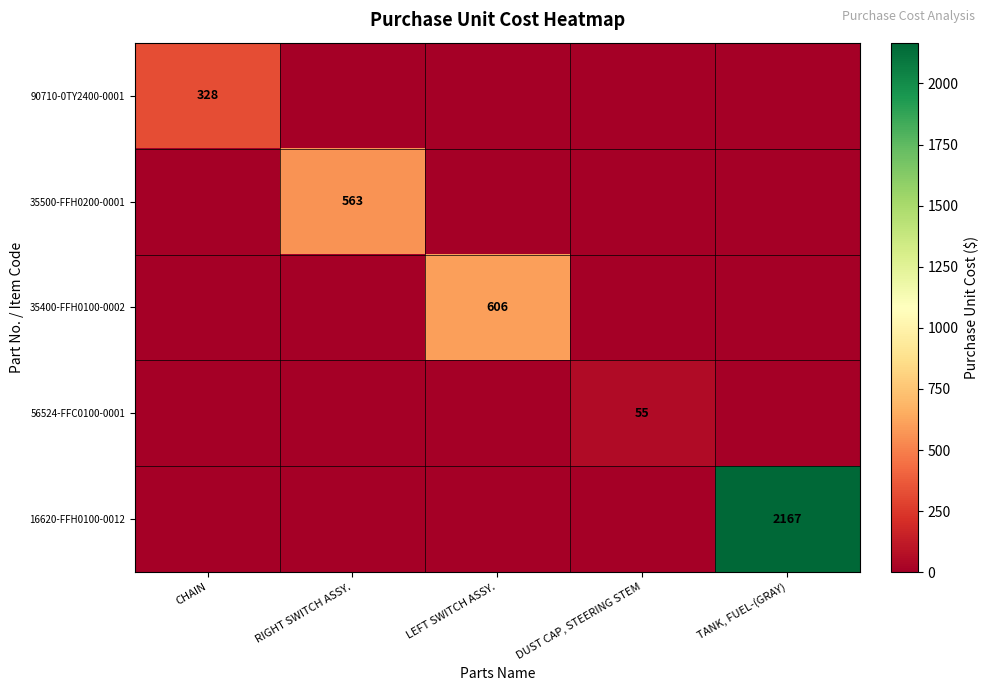

The value of 35400-FFH0100-0002 at LEFT SWITCH ASSY. is 975. True or false?

False